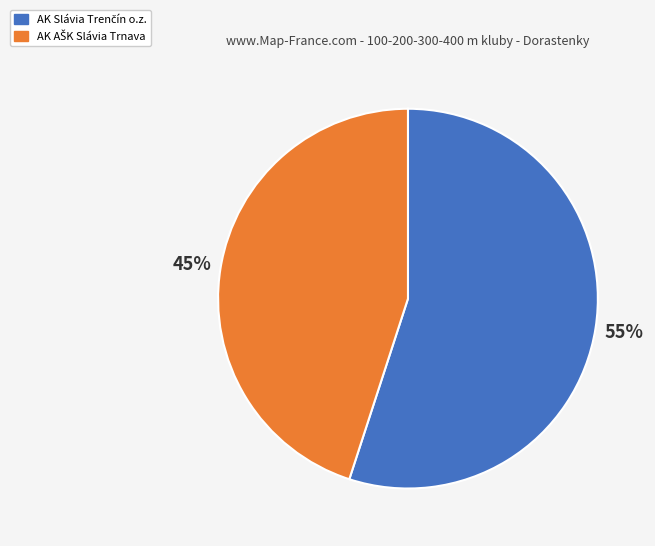

To the nearest percent, what is the average slice percentage?

50%